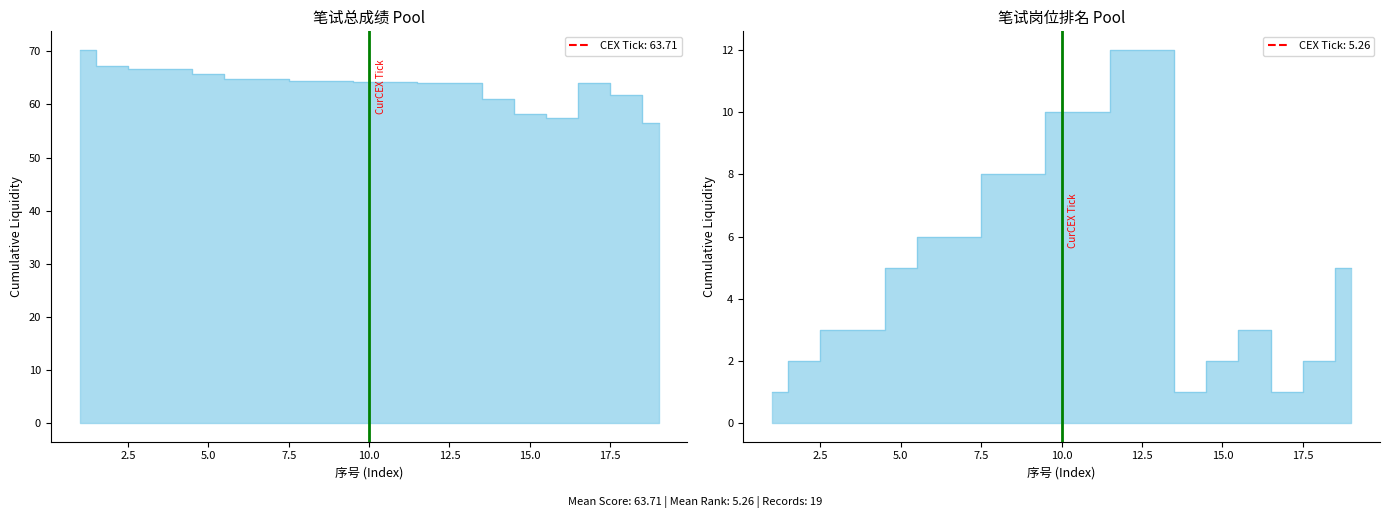

True or false: 笔试总成绩 and 笔试岗位排名 intersect in this chart.

False